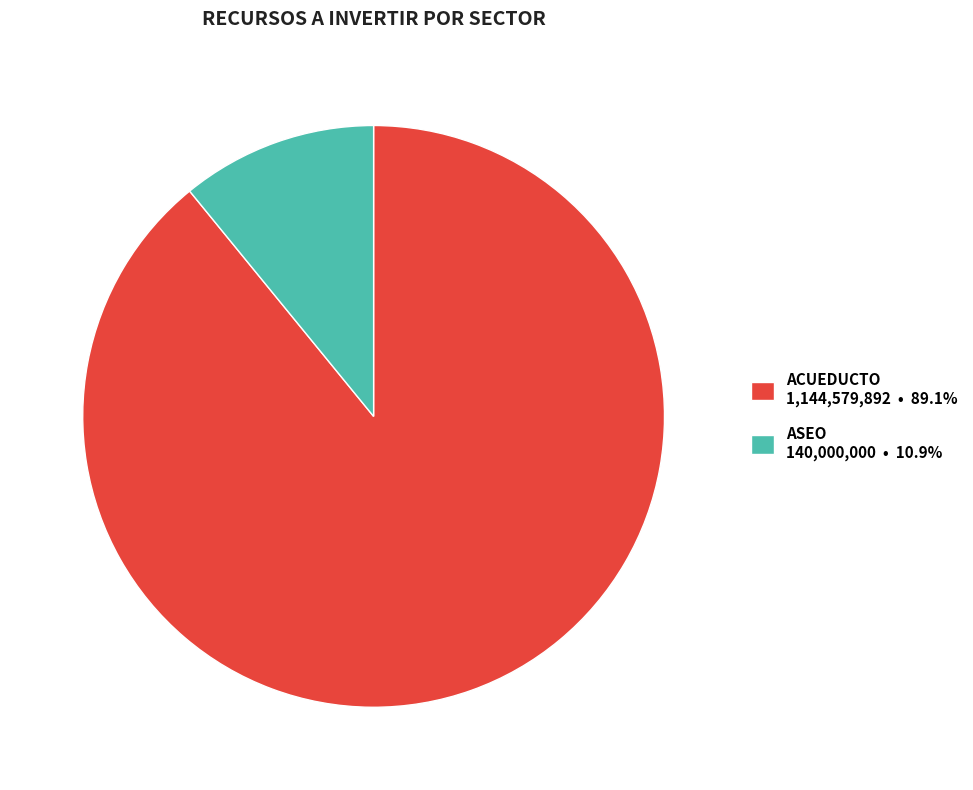

Does ASEO 140,000,000 • 10.9% represent more than half of the total?

No